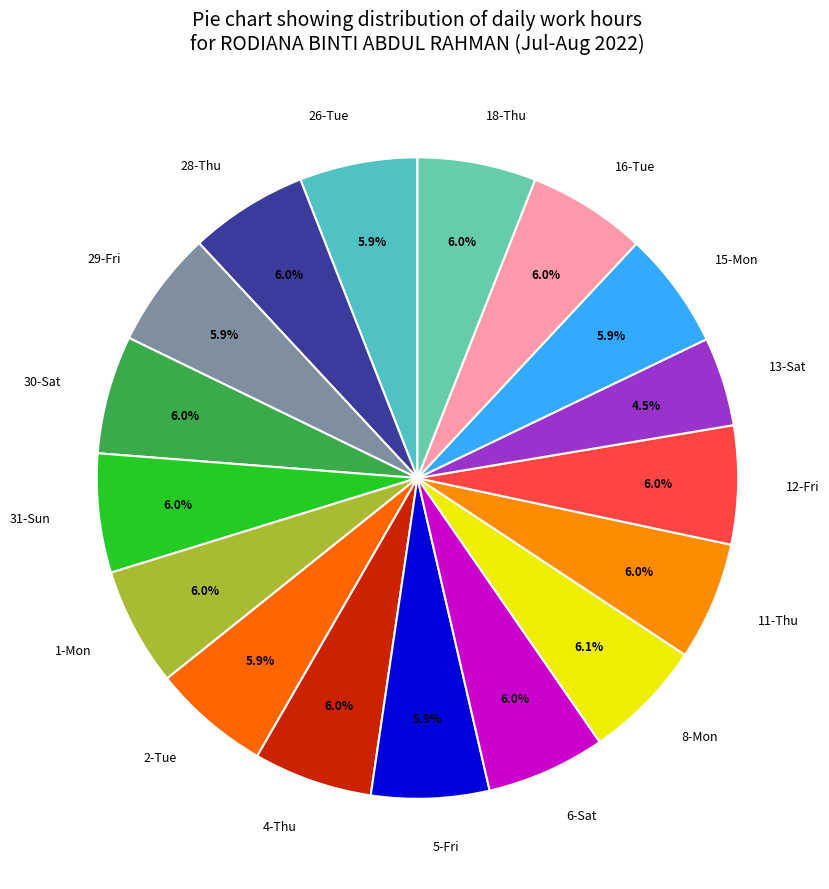

Does 6-Sat represent more than half of the total?

No